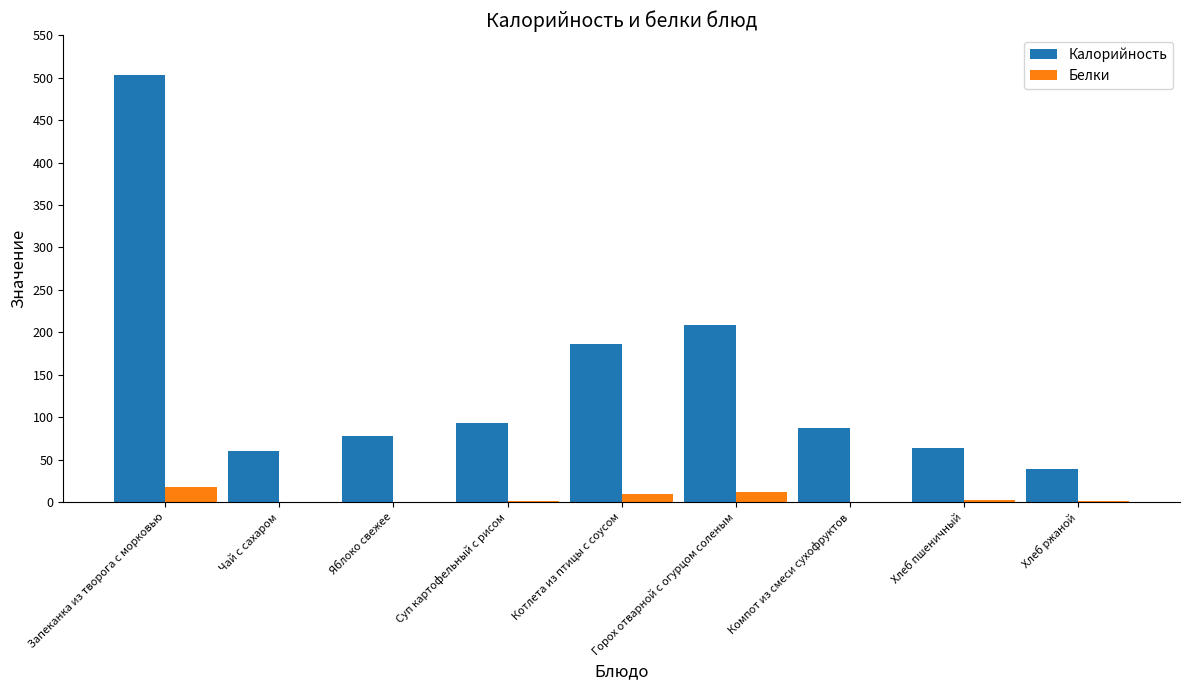

What is the sum of all Калорийность values?

1319.2